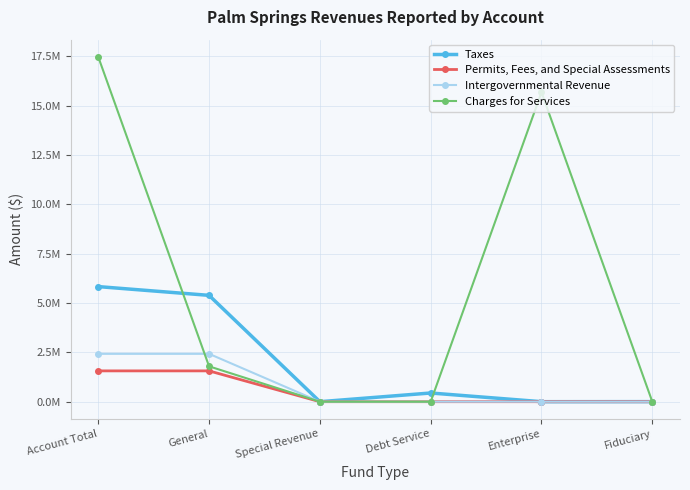

True or false: Charges for Services and Permits, Fees, and Special Assessments cross at least once.

False